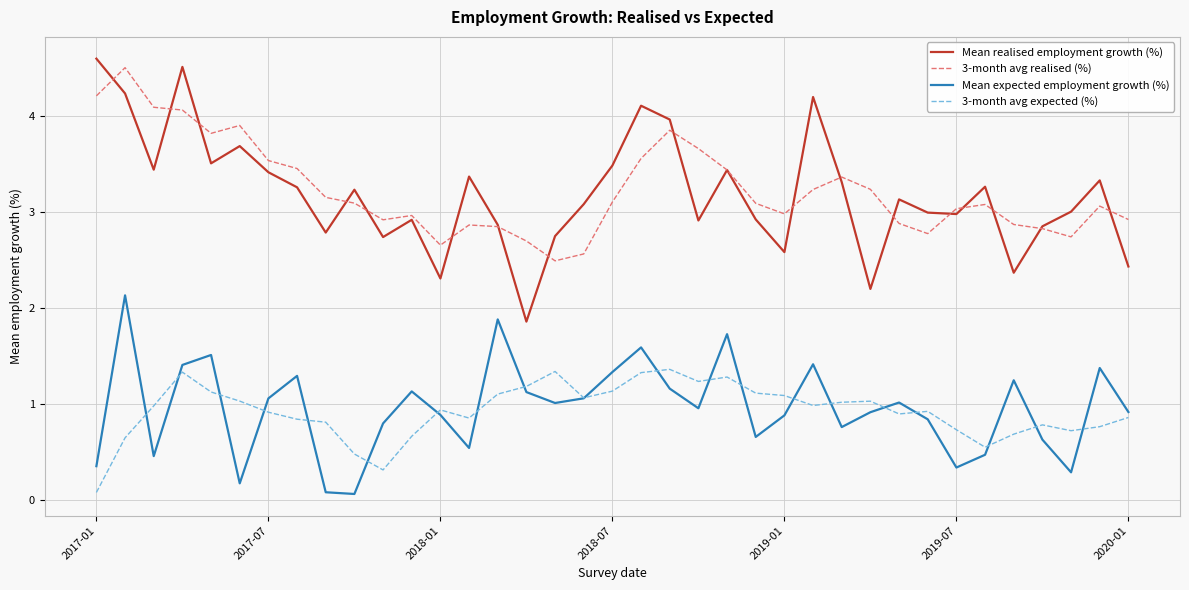

What is the difference between the second highest and minimum values in the 3-month avg expected (%) series?

1.3